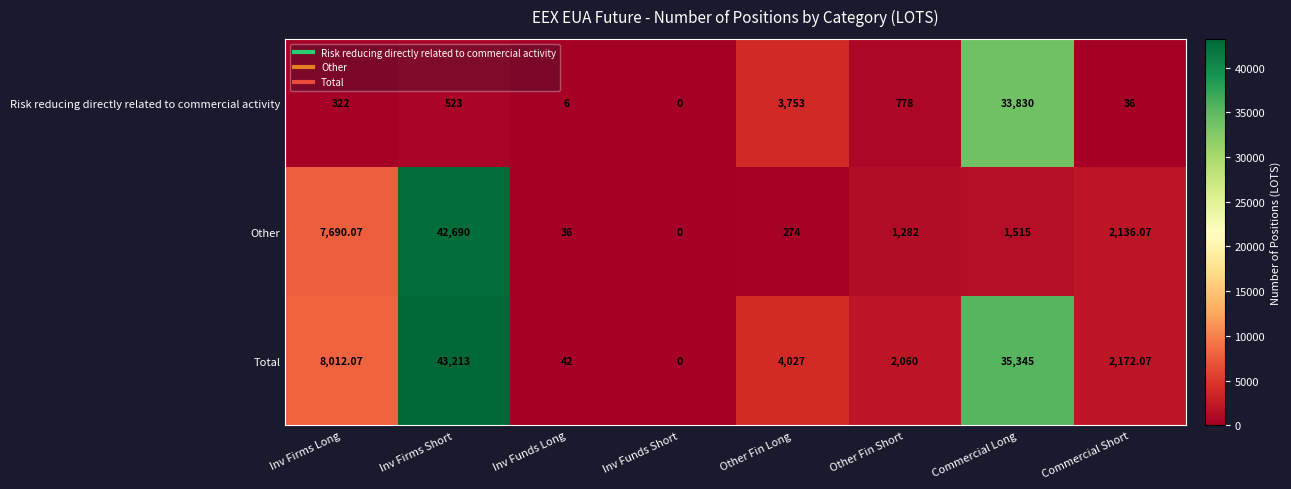

Which label corresponds to the largest value in the chart?

Inv Firms Short